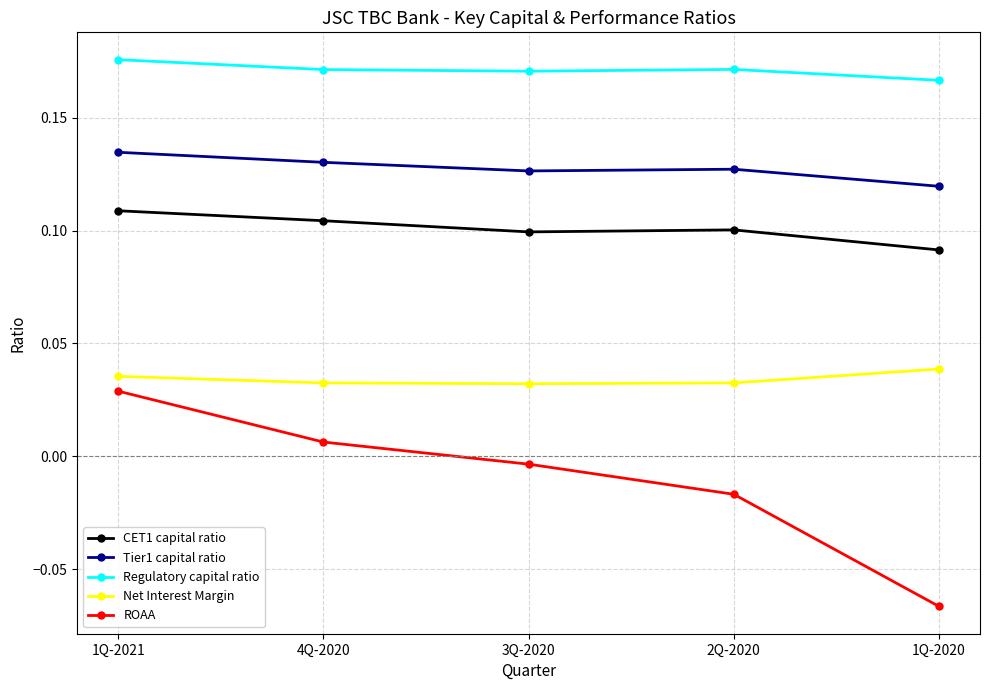

Which series has the widest spread of values?

ROAA